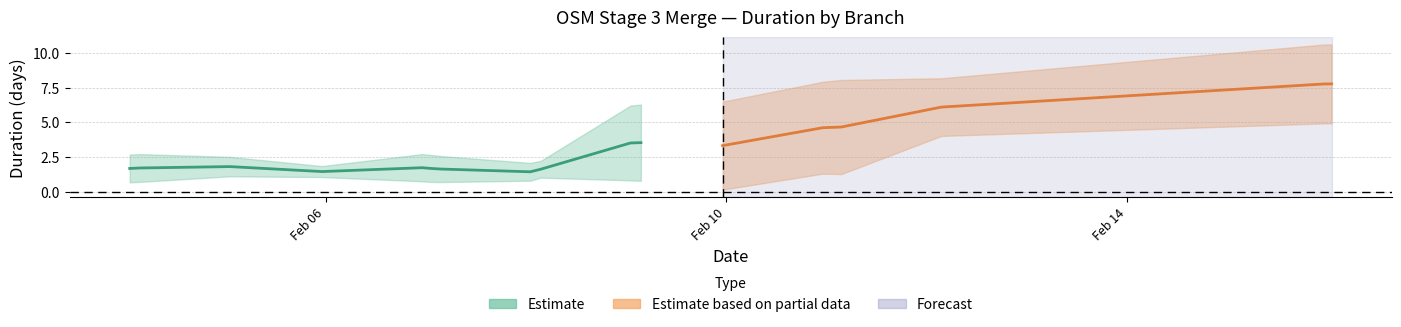

Is this an area chart (filled region under the line)?

No